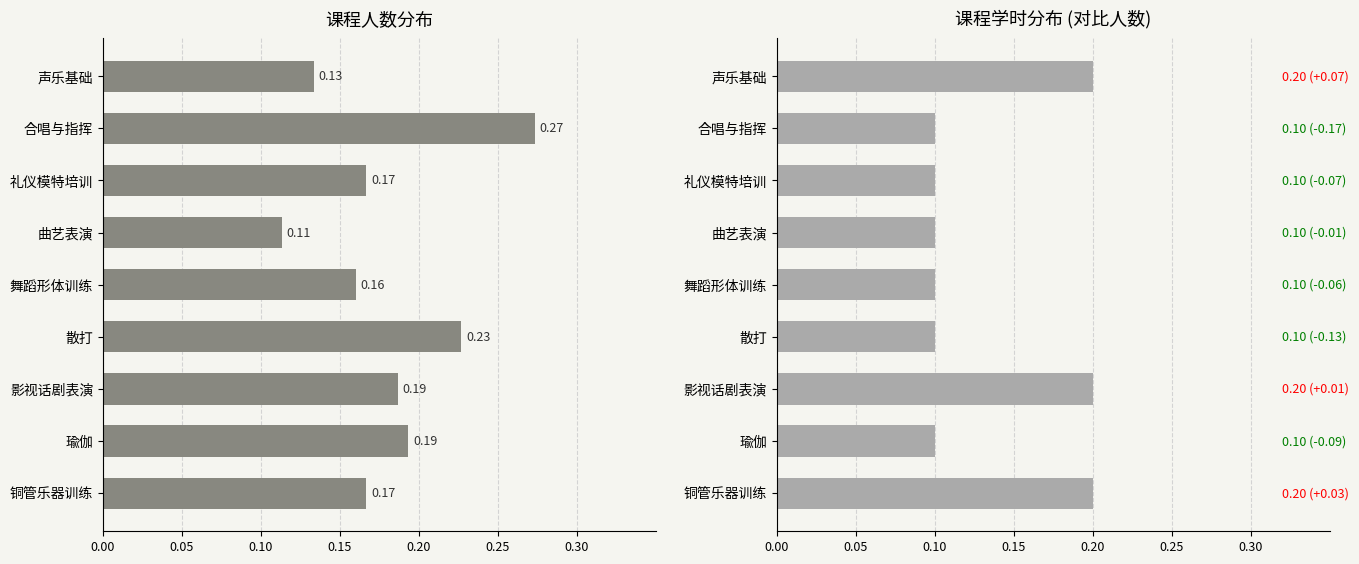

Rank the series by their average value, from lowest to highest.

学时(已归一化), 人数(已归一化)